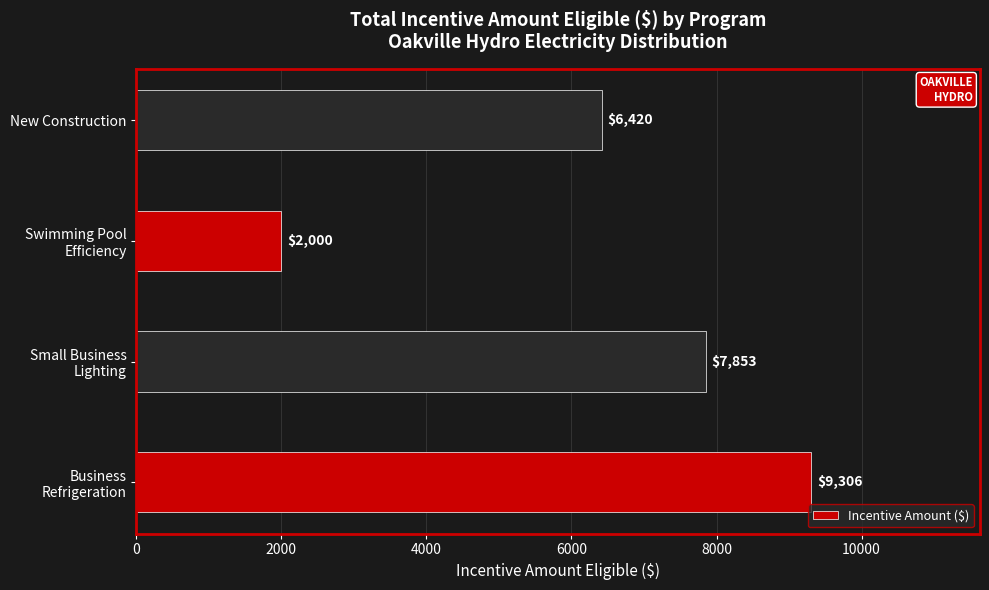

Where is the data nearest to the value 5653?

New Construction